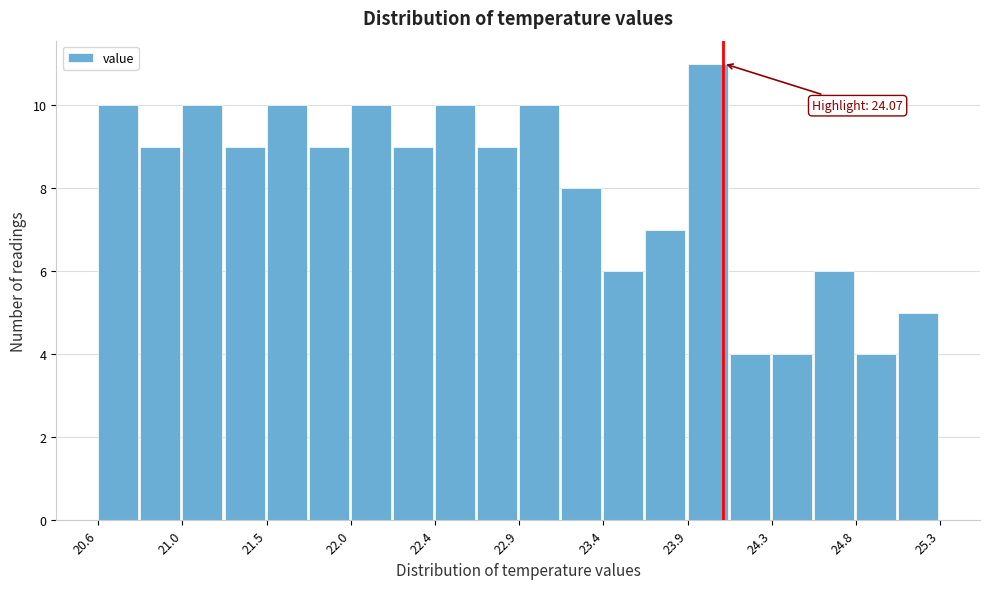

Over which range of the x-axis is the bar tallest?

23.85 to 24.10